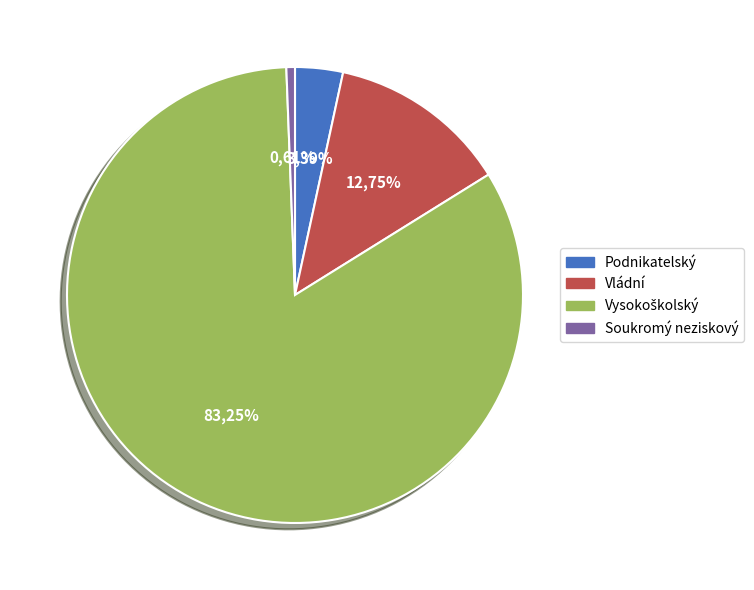

To the nearest percent, what percentage of the pie is Podnikatelský?

3%